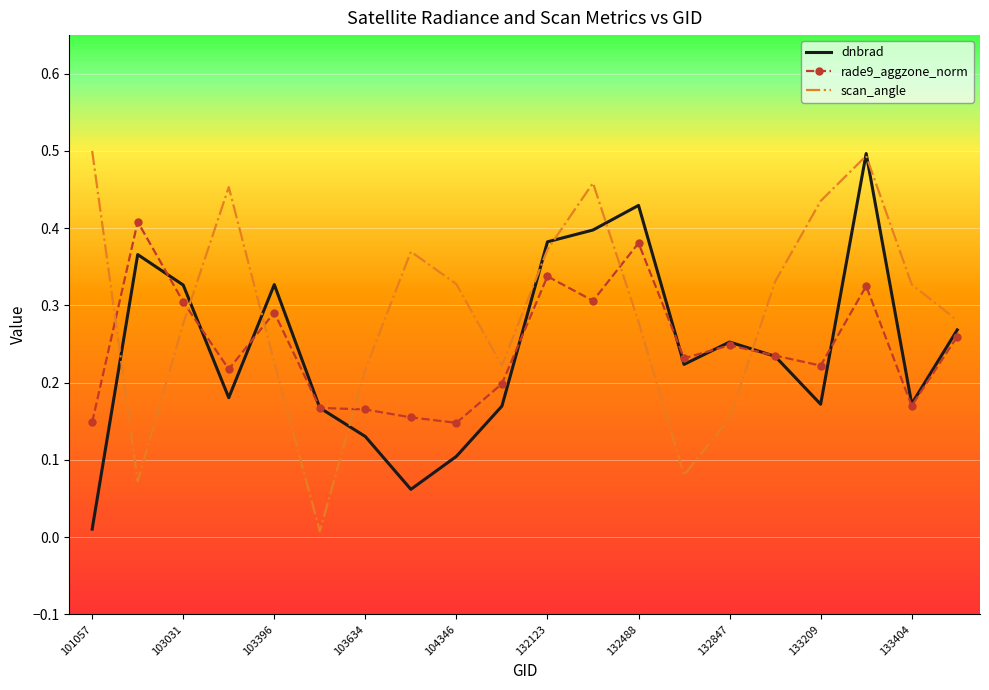

True or false: rade9_aggzone_norm and scan_angle cross at least once.

True